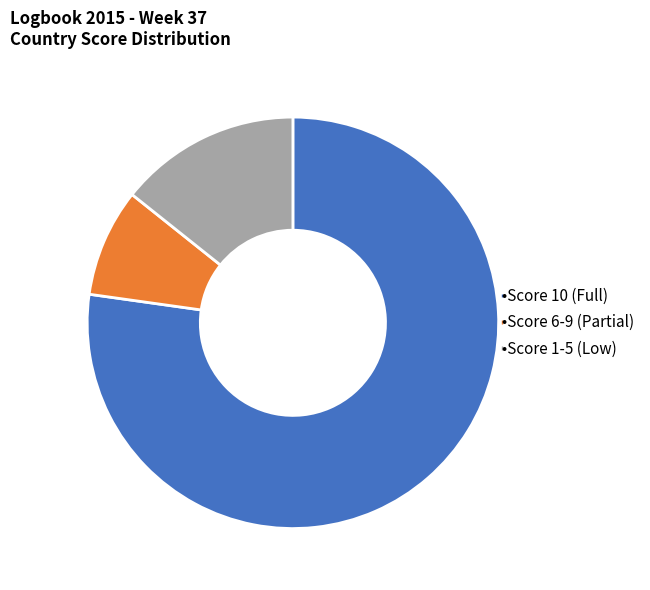

Does any single category account for the majority?

Yes